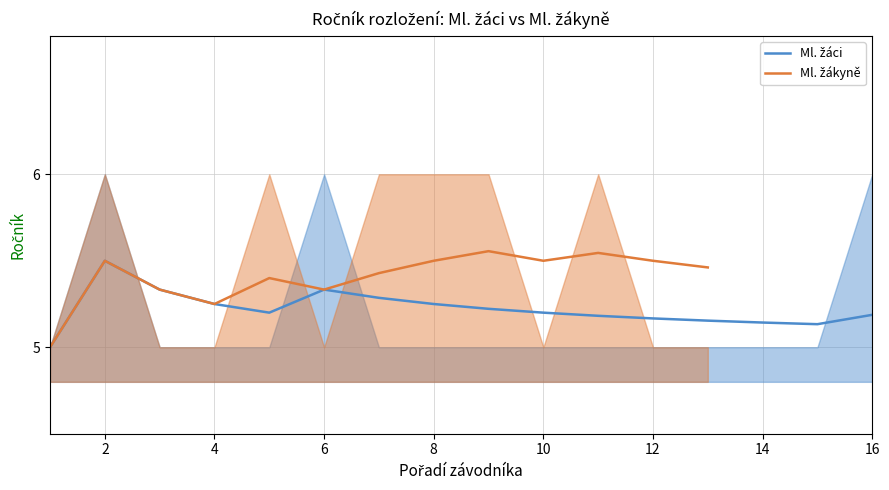

At how many categories does at least one series exceed 5?

15